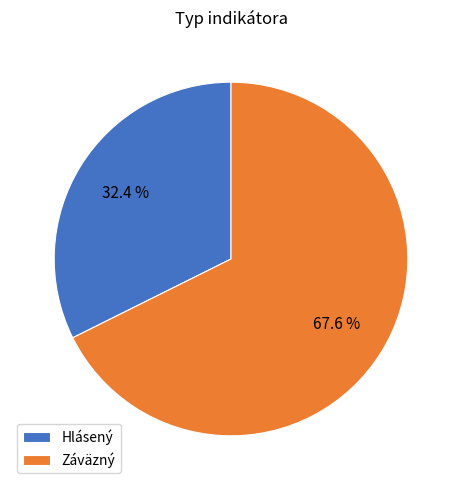

What is the largest slice in the pie chart?

Záväzný